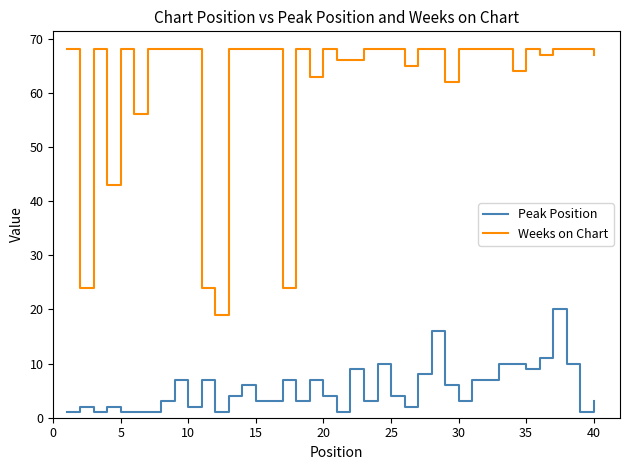

Which series has the largest range (max minus min)?

Weeks on Chart